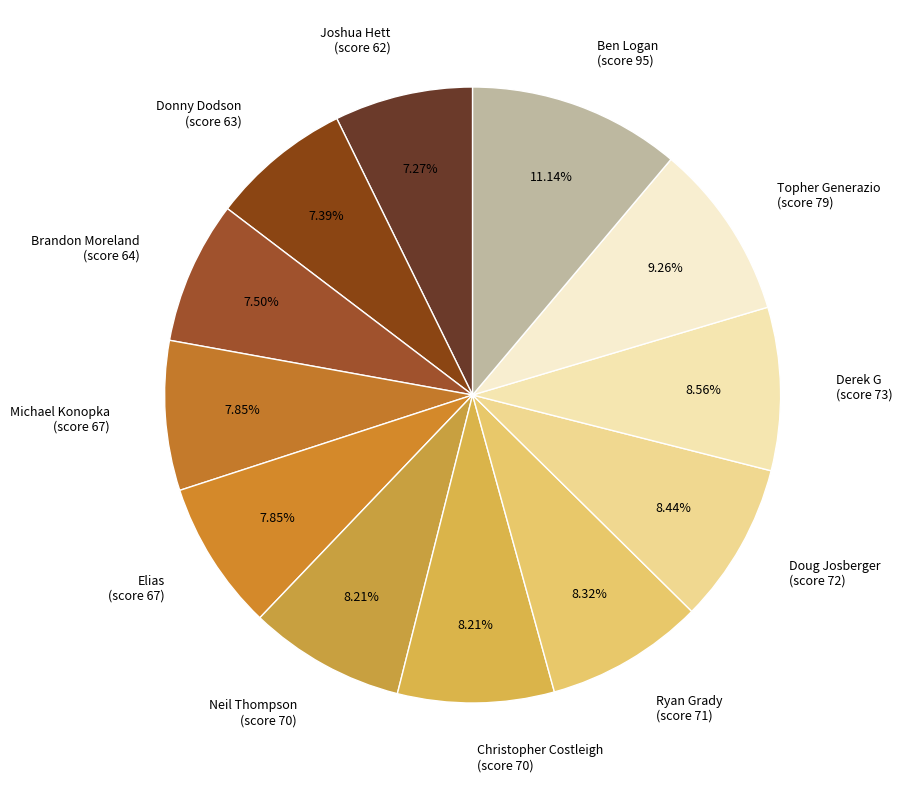

Combined, do Brandon Moreland (score 64) and Ryan Grady (score 71) account for over 50%?

No